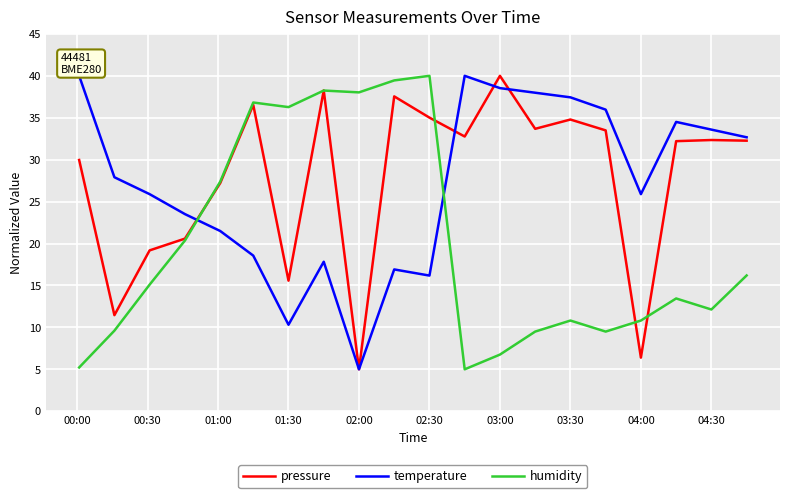

What is the lowest value of the pressure series?

5.0